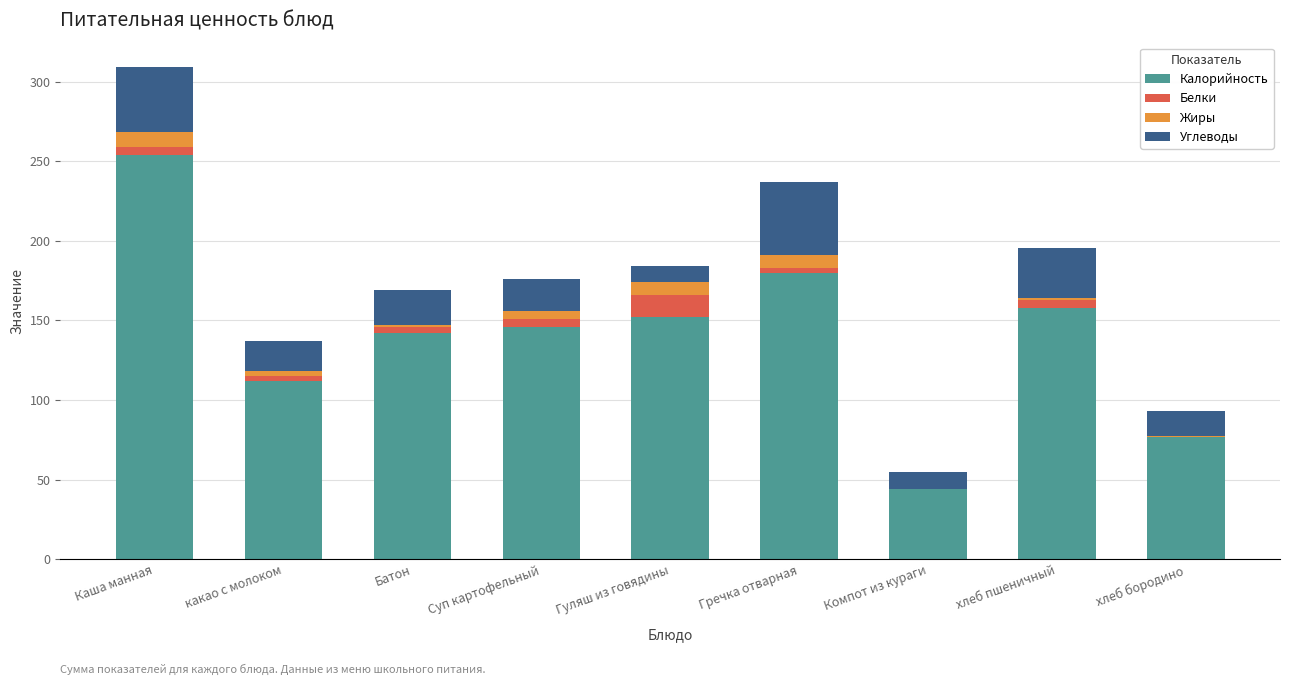

The value of Калорийность at Суп картофельный is 146.0. True or false?

True